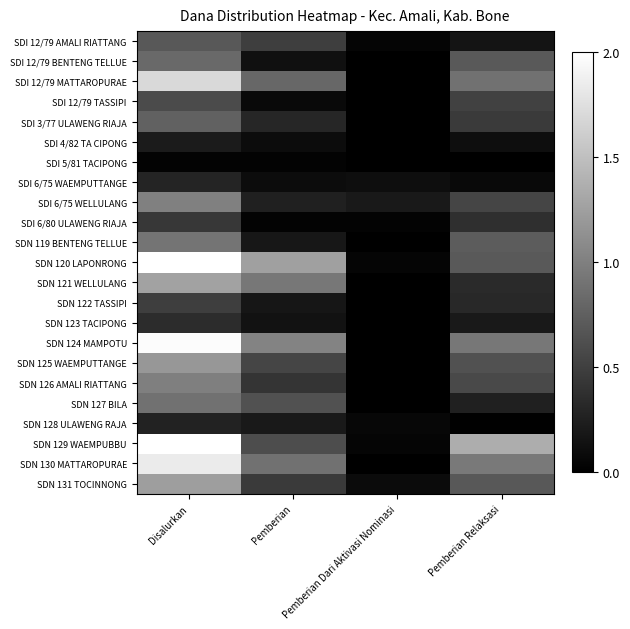

Count the number of data series in this chart.

23